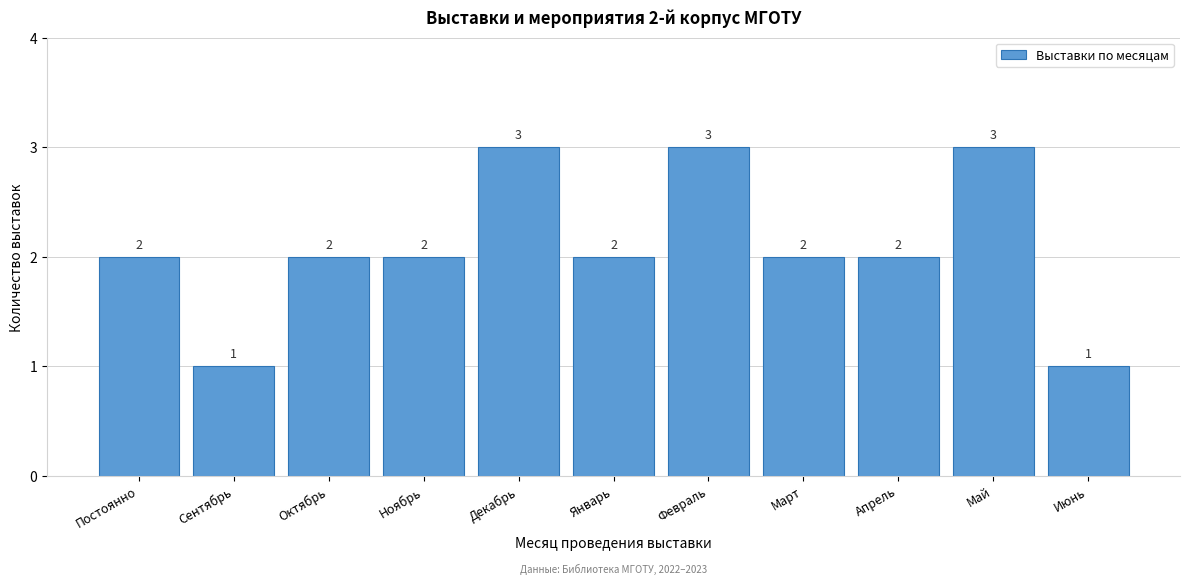

Reading left to right, list all the values displayed in this chart.

2	1	2	2	3	2	3	2	2	3	1